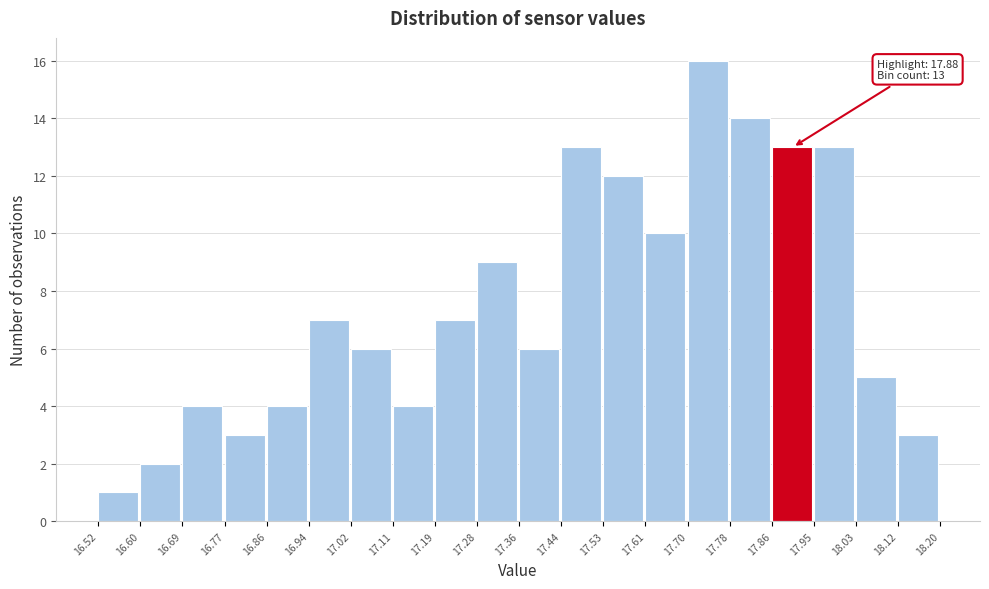

Over which range of the x-axis is the bar tallest?

17.70 to 17.78